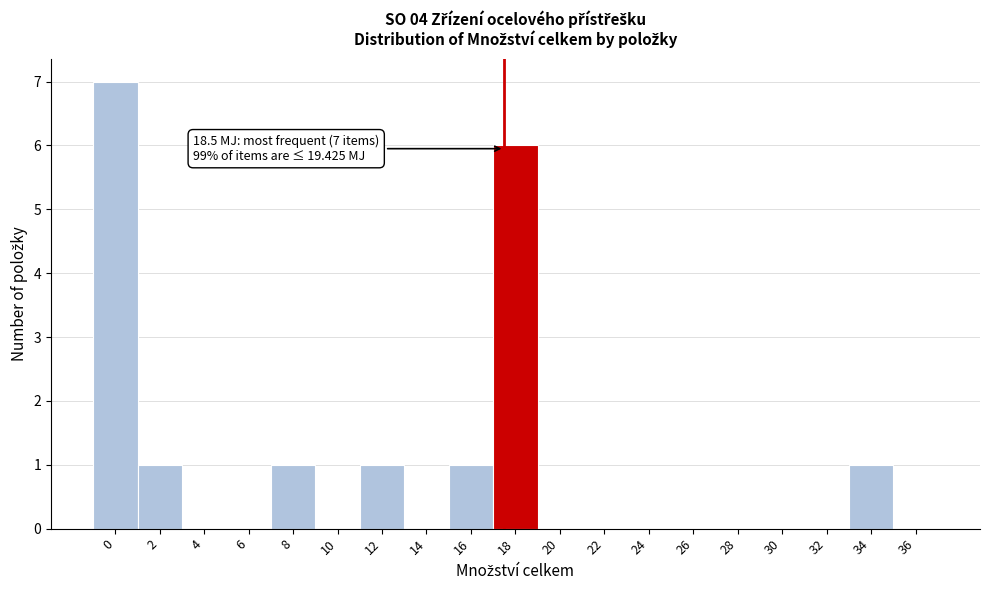

Reading left to right, extract all data points from this chart.

0=7	2=1	4=0	6=0	8=1	10=0	12=1	14=0	16=1	18=6	20=0	22=0	24=0	26=0	28=0	30=0	32=0	34=1	36=0